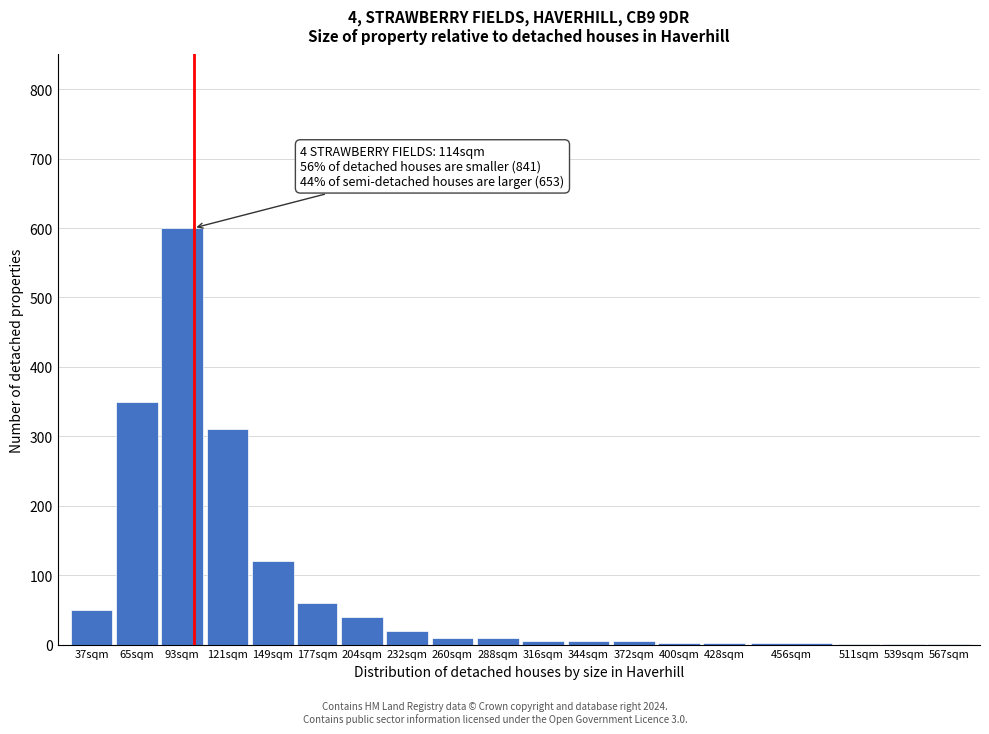

Between 37sqm and 232sqm, which is larger?

37sqm